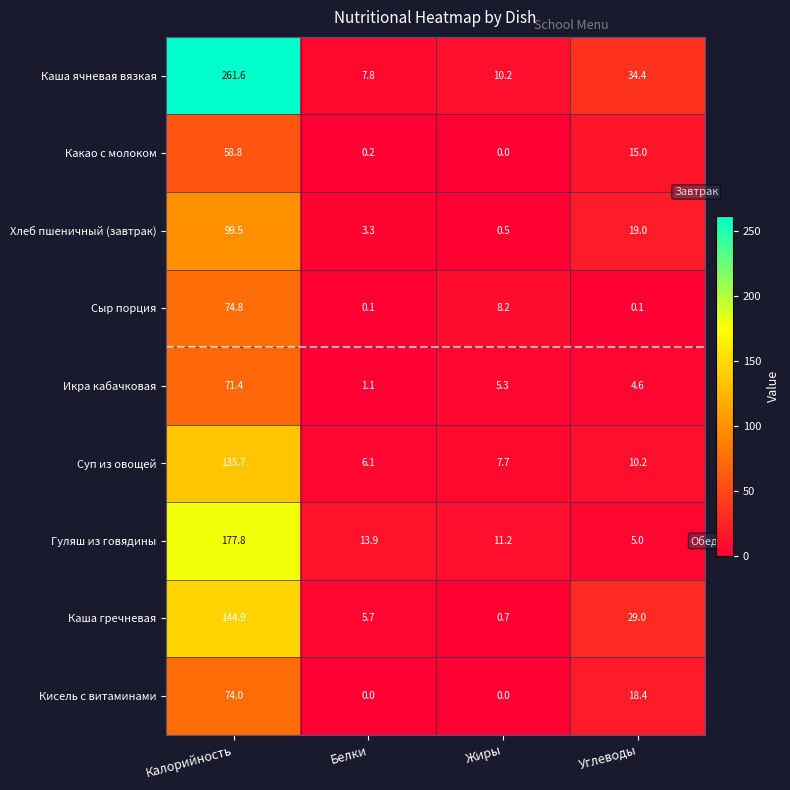

List the series in order of their peak value, highest first.

Каша ячневая вязкая, Гуляш из говядины, Каша гречневая, Суп из овощей, Хлеб пшеничный (завтрак), Сыр порция, Кисель с витаминами, Икра кабачковая, Какао с молоком